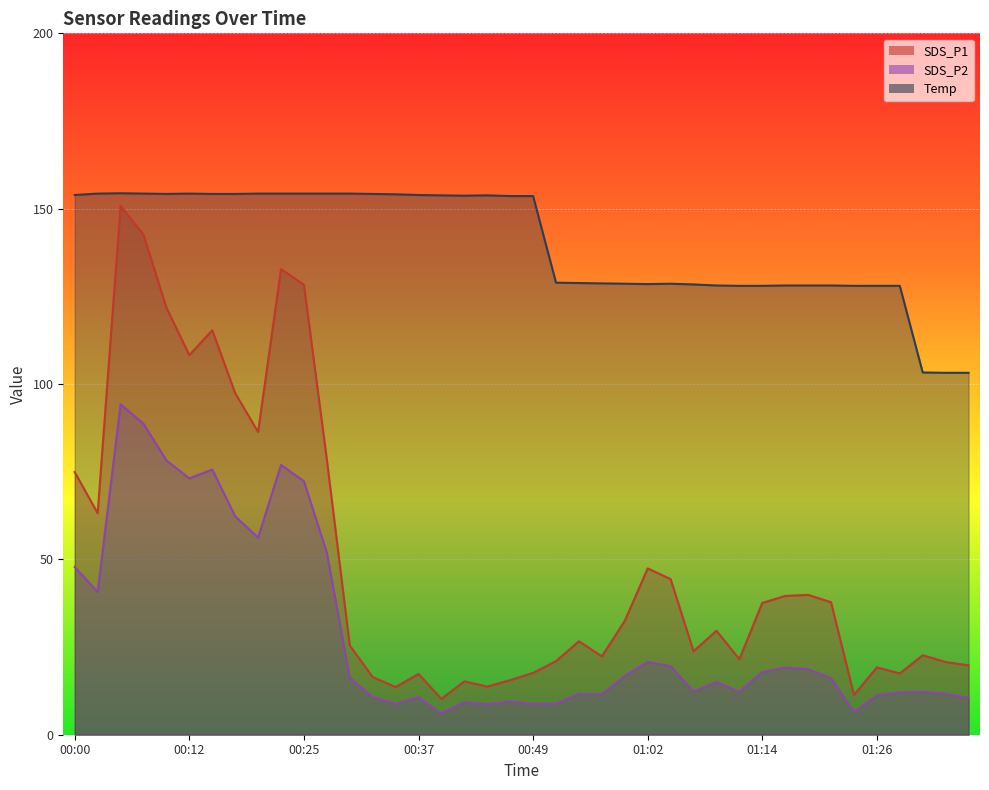

How many values in the SDS_P2 series are below 16?

20